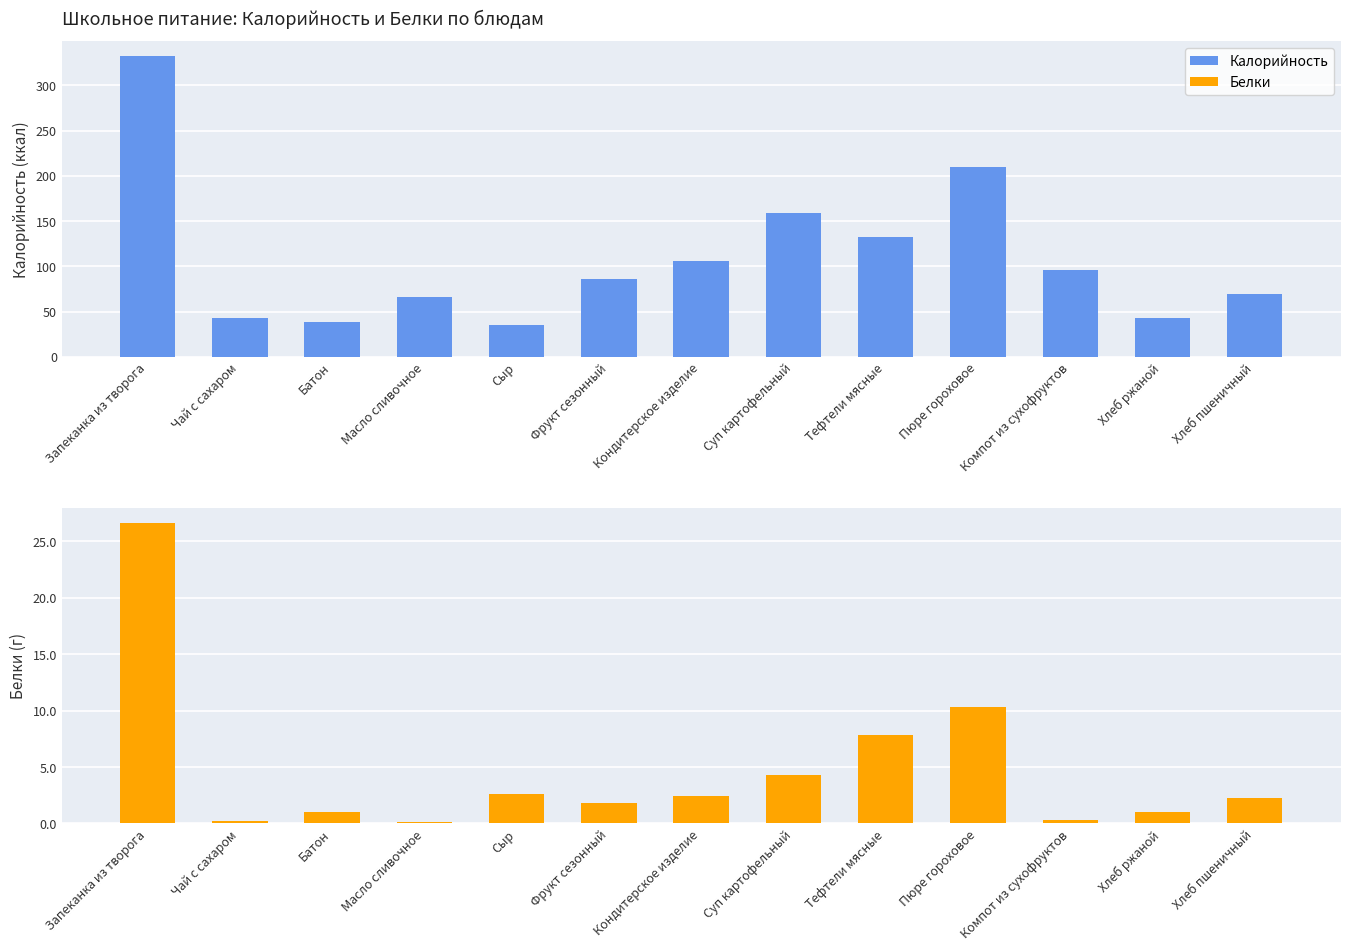

What is the label of the 3rd bar from the right?

Компот из сухофруктов